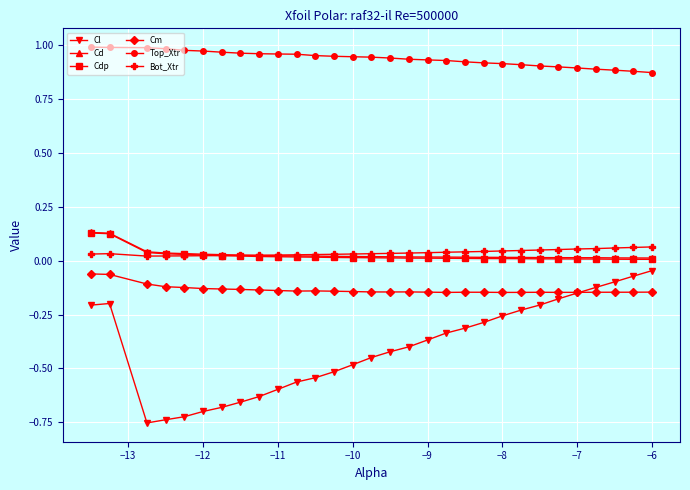

Which series has the largest total across all categories?

Top_Xtr